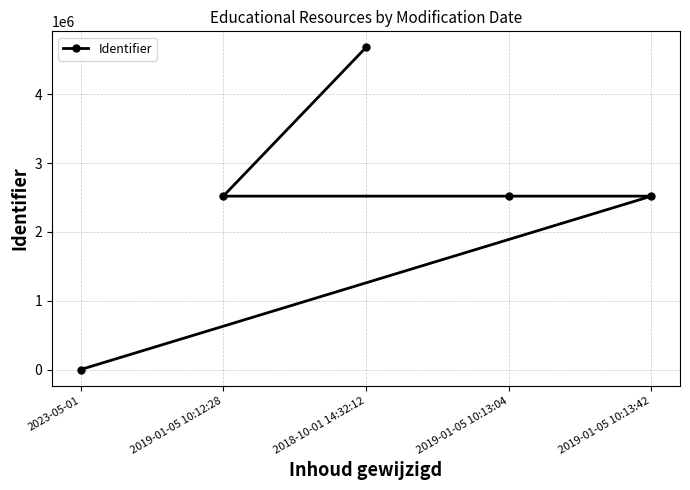

Is it true that the value at 2018-10-01 14:32:12 is 4681668?

True